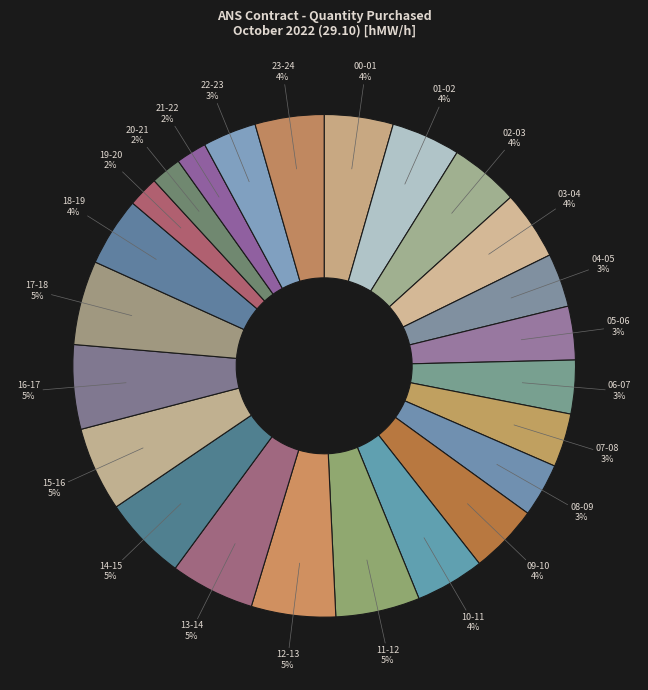

How many slices are in this pie chart?

24